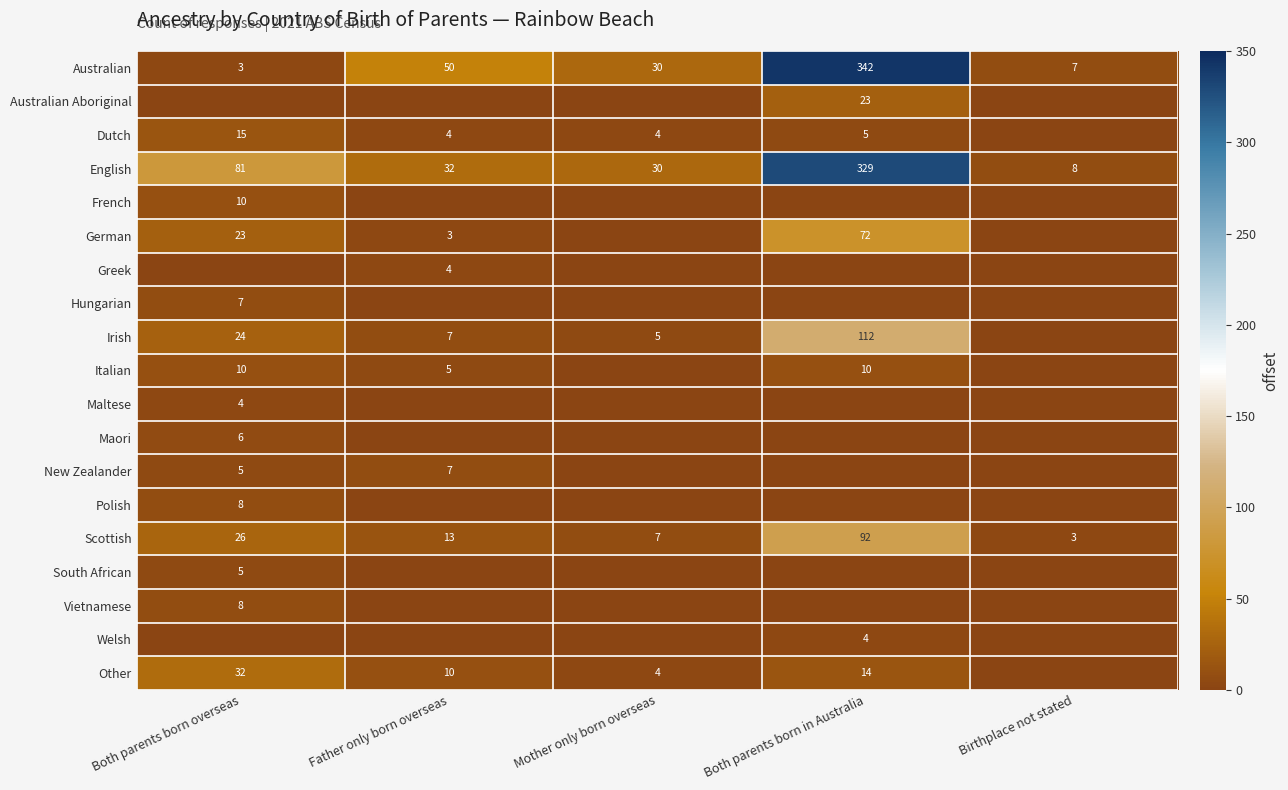

What is the sum of the English values at Father only born overseas and Birthplace not stated?

40